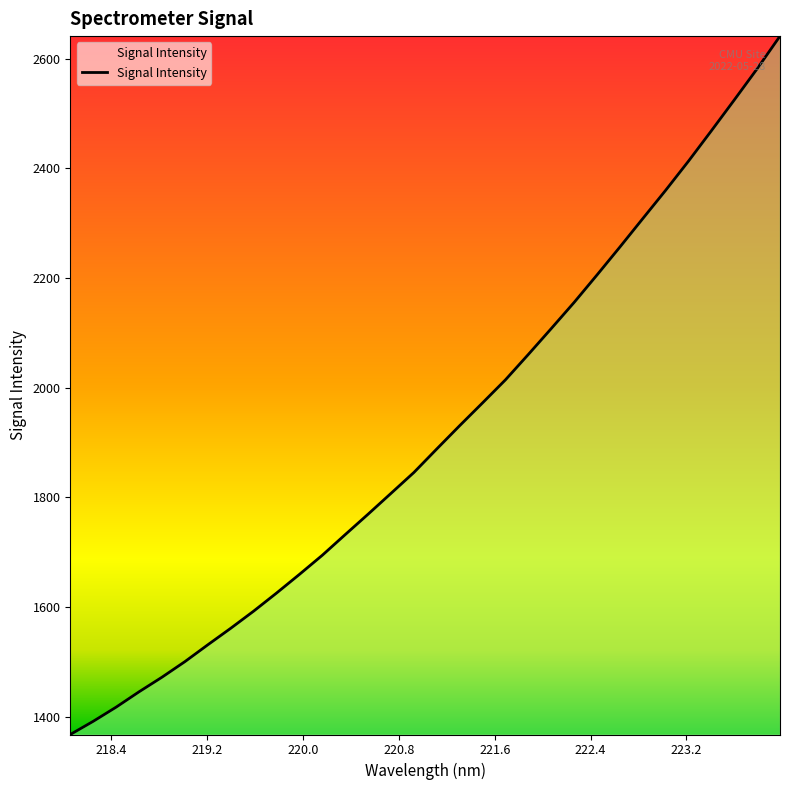

Count the number of data series in this chart.

1